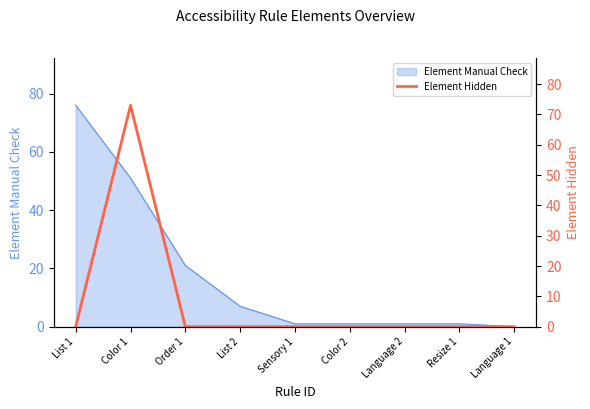

True or false: the data shows 36 at List 1.

False